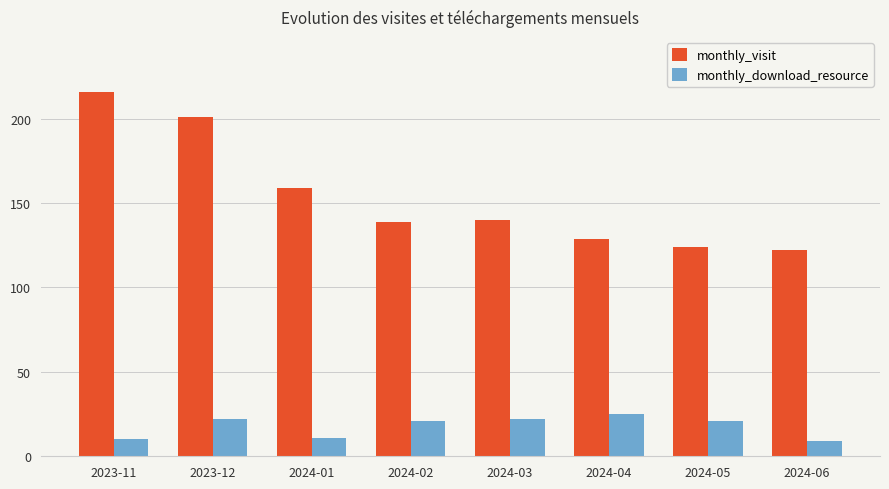

Reading left to right, transcribe all the data shown in this chart.

monthly_visit: 216	201	159	139	140	129	124	122
monthly_download_resource: 10	22	11	21	22	25	21	9